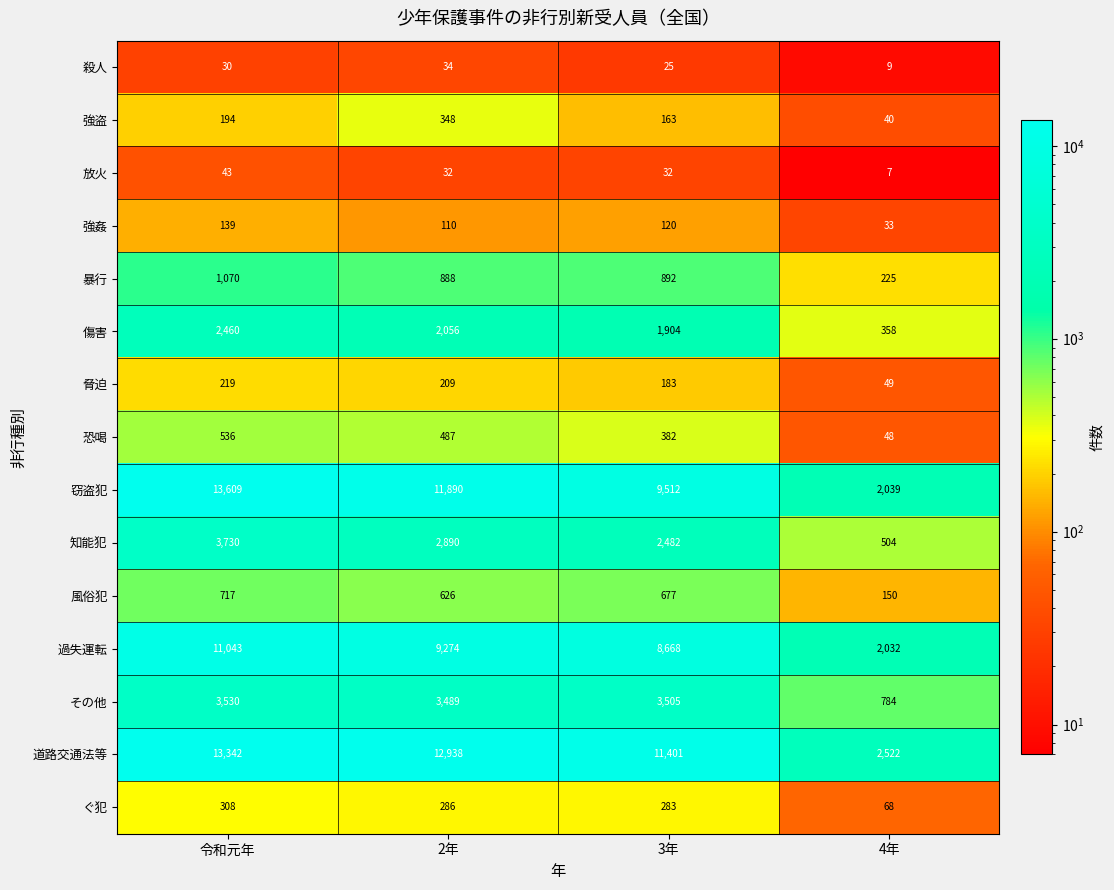

Which series has the widest spread of values?

窃盗犯